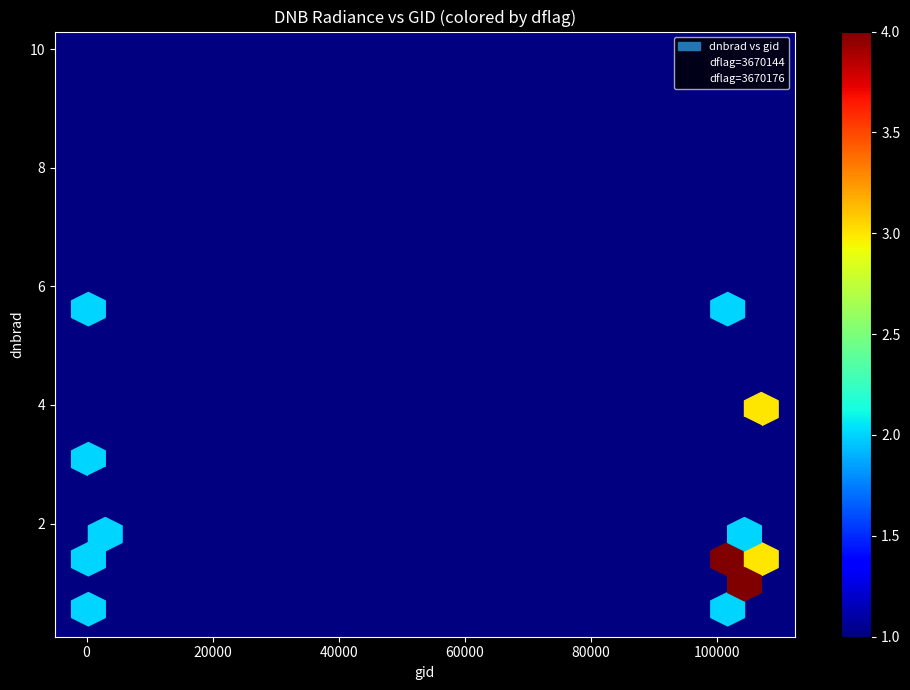

Which series reaches the minimum Y coordinate?

dflag=3670176